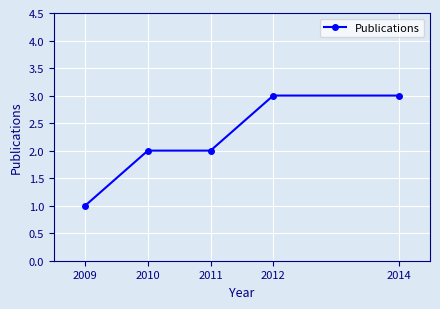

Which has a higher value, 2010 or 2014?

2014